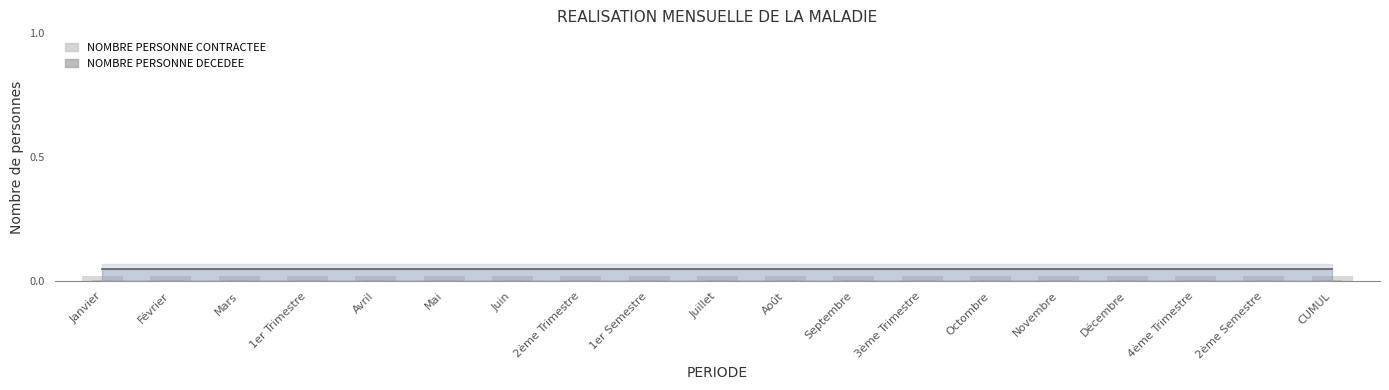

The value of NOMBRE PERSONNE CONTRACTEE at Janvier is 0.0. True or false?

True